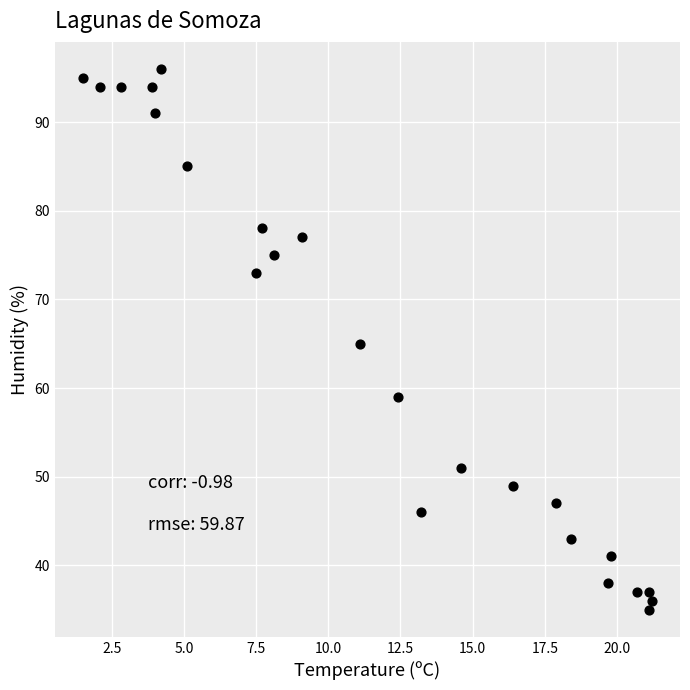

Count the number of points in this scatter plot.

24